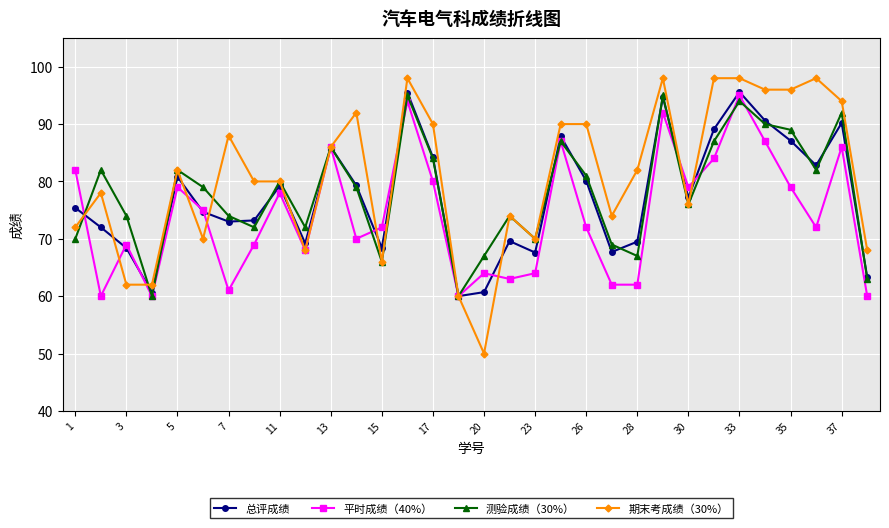

After their last crossing, which series has the higher values: 期末考成绩（30%） or 总评成绩?

期末考成绩（30%）